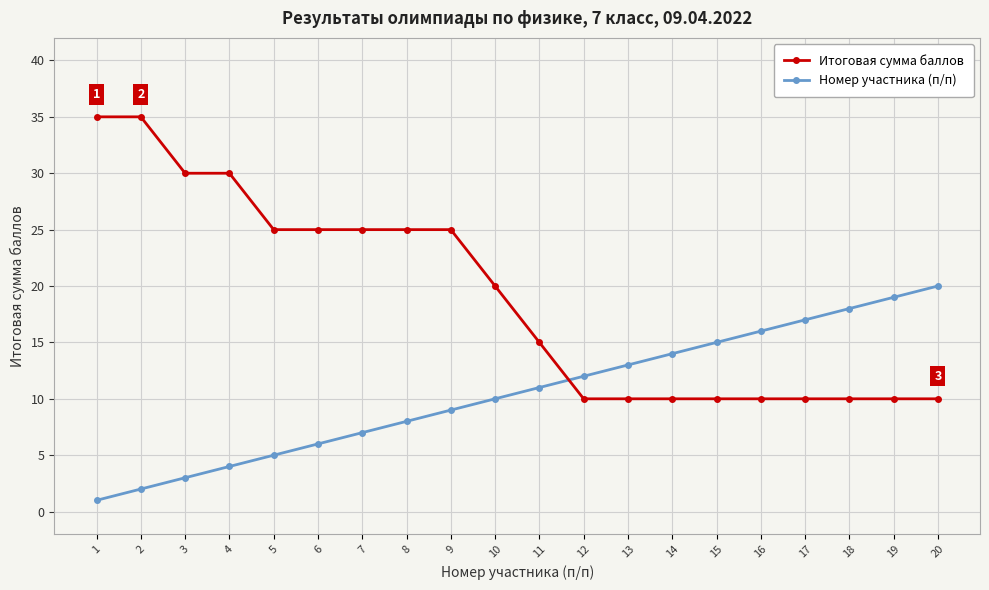

List the series in order of their peak value, lowest first.

Номер участника (п/п), Итоговая сумма баллов